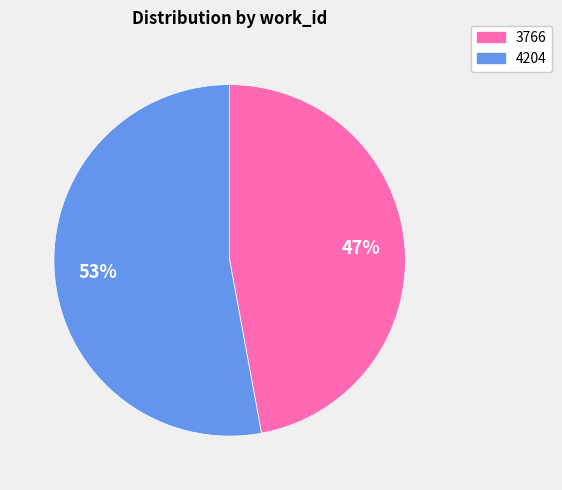

What is the ratio of the value at 3766 to the value at 4204?

0.9